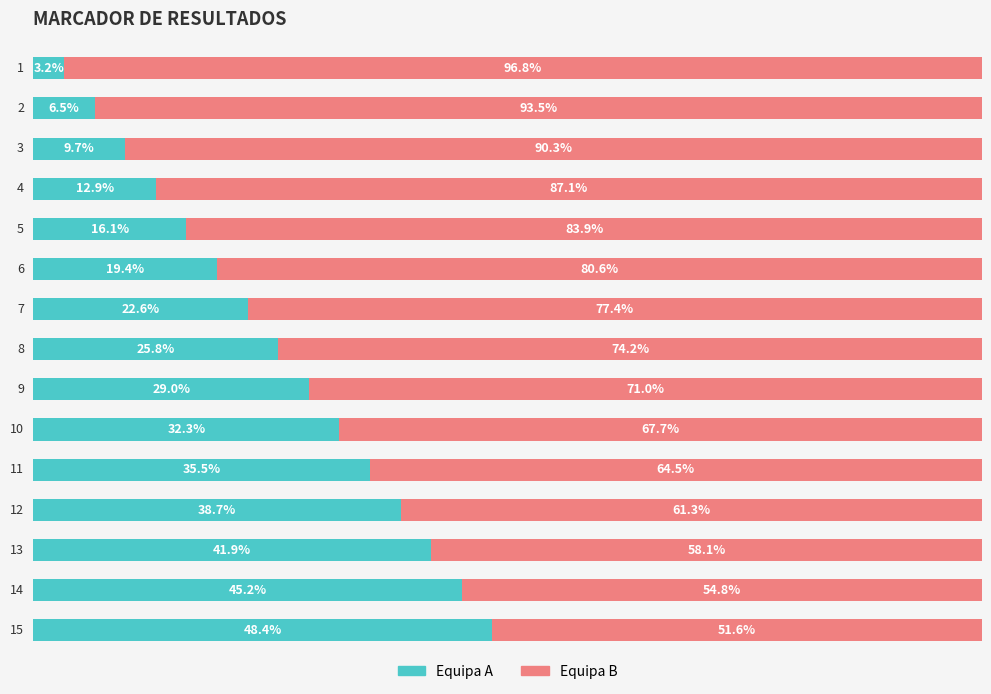

What are all the series names shown in the legend?

Equipa A, Equipa B